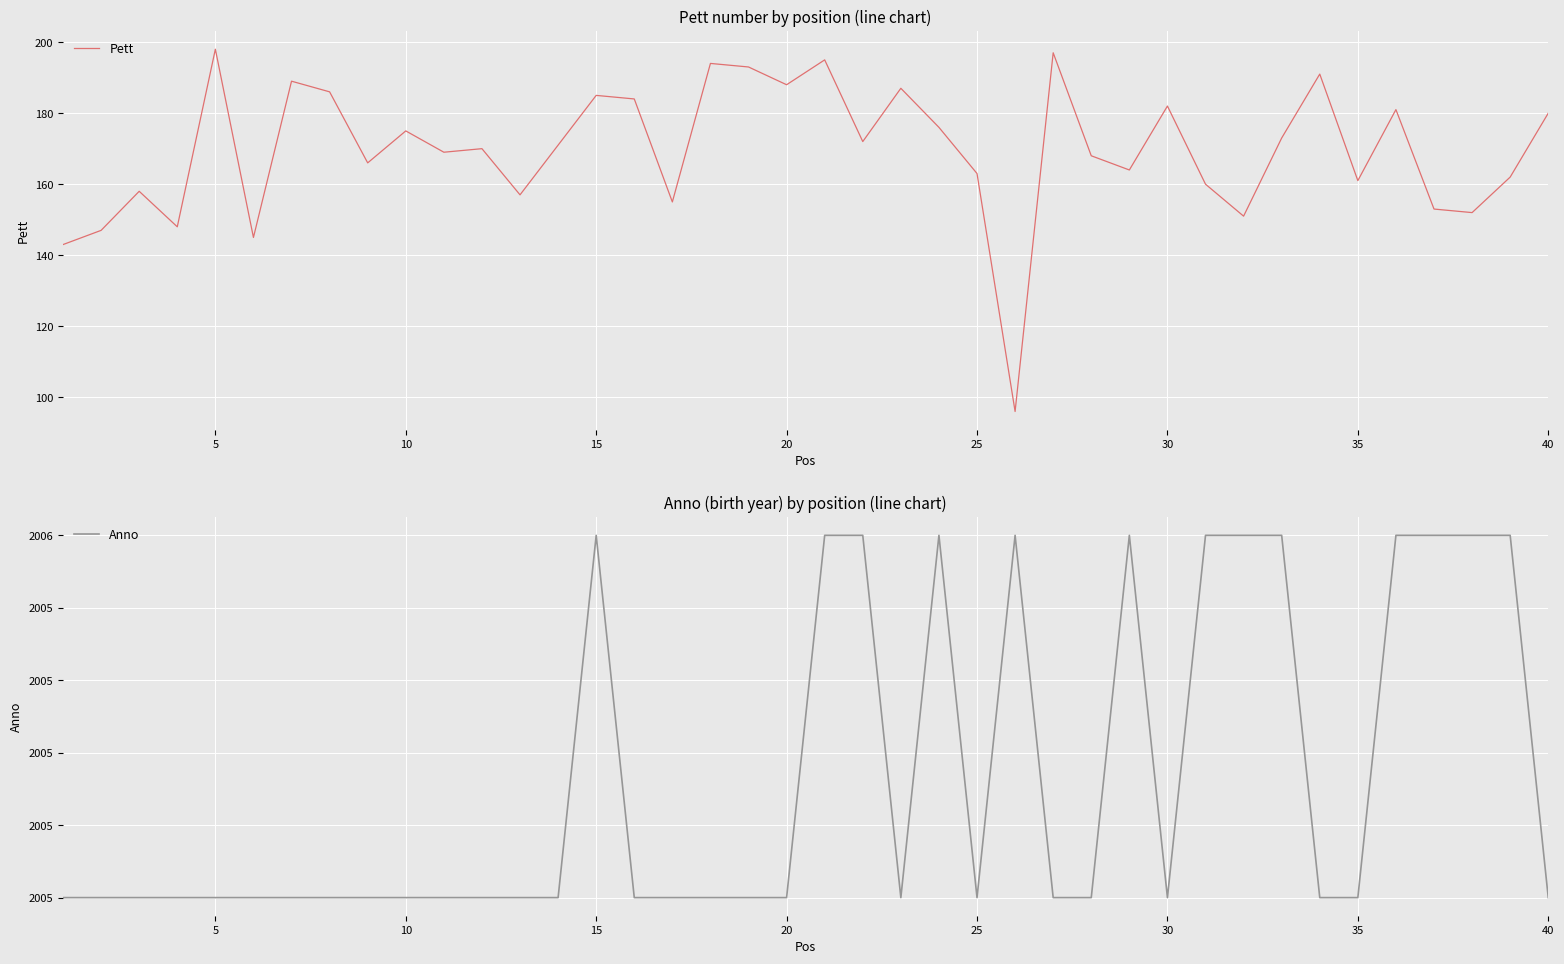

What is the maximum value shown in the chart?

2006